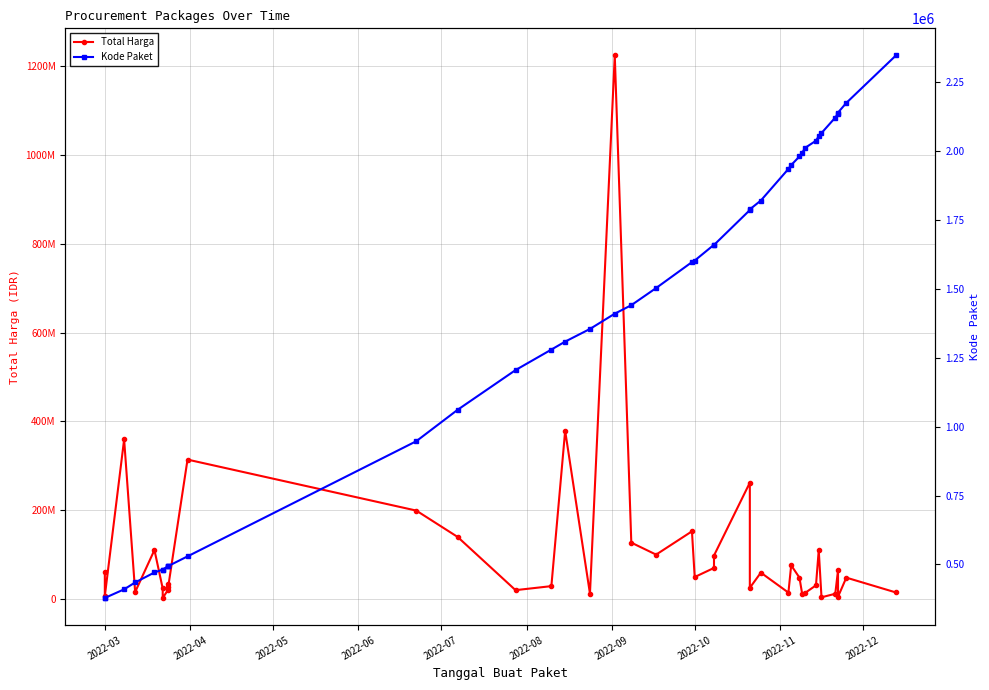

At 2022-10, list the series in order from smallest to largest.

Kode Paket, Total Harga